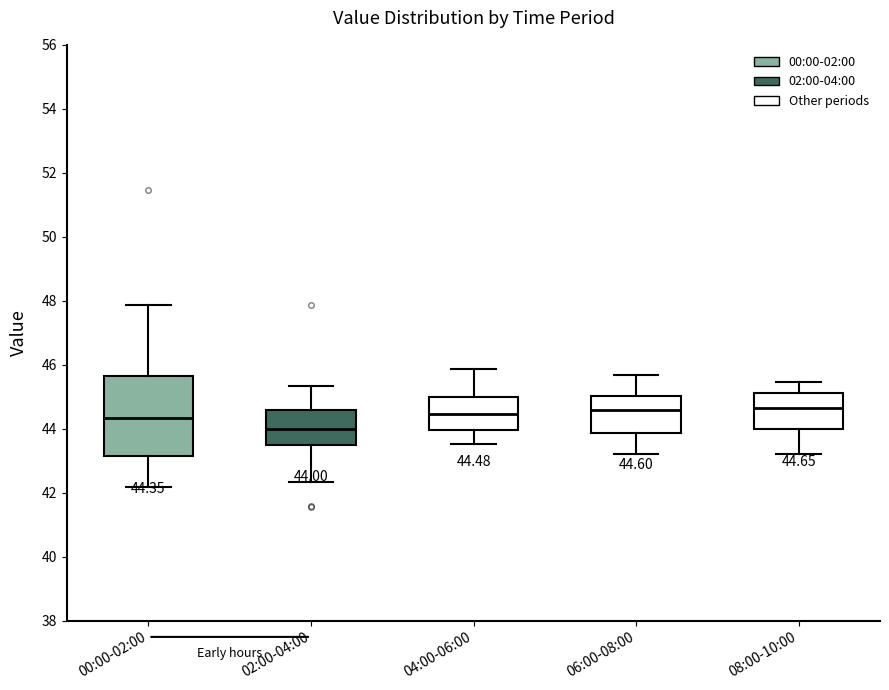

Which box is the tallest, from its lower edge to its upper edge?

00:00-02:00